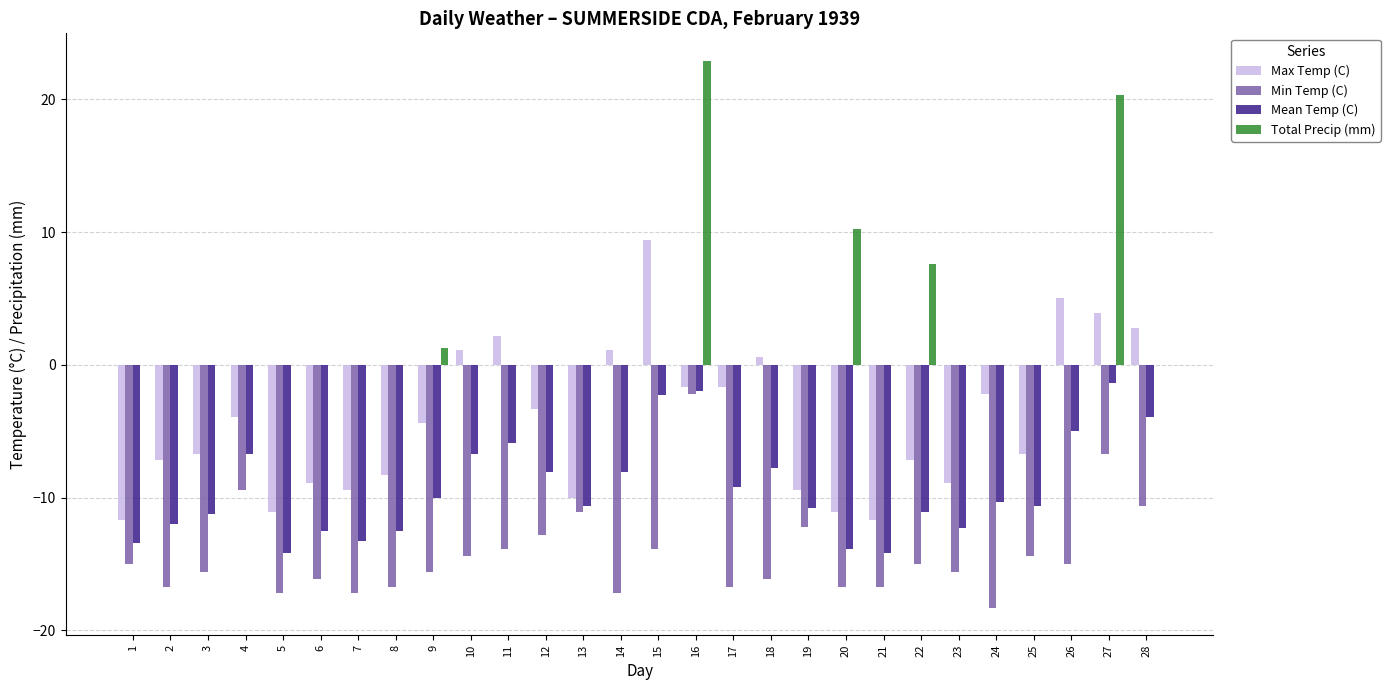

Which series changed the most between 19 and 28?

Max Temp (C)